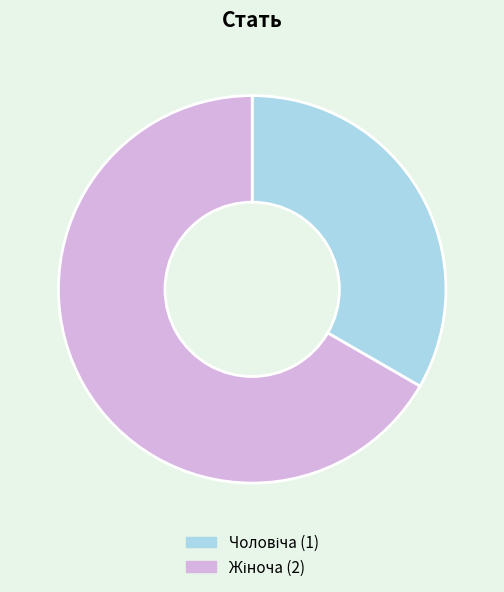

Is there a majority slice in this chart?

Yes